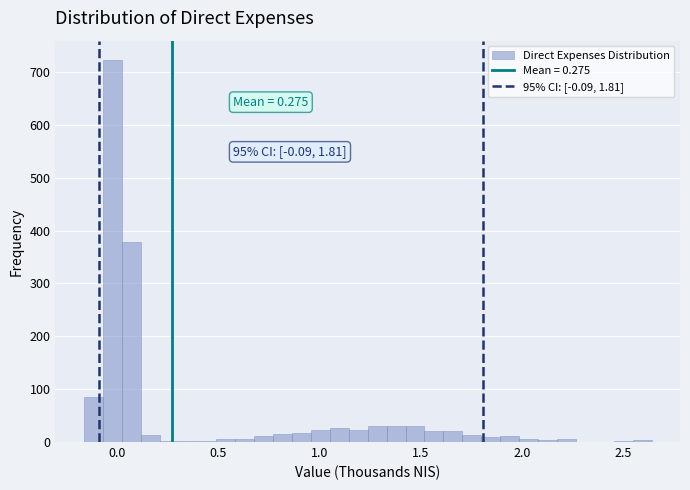

Read against the x-axis, roughly where is the centre of the tallest bar?

0.00